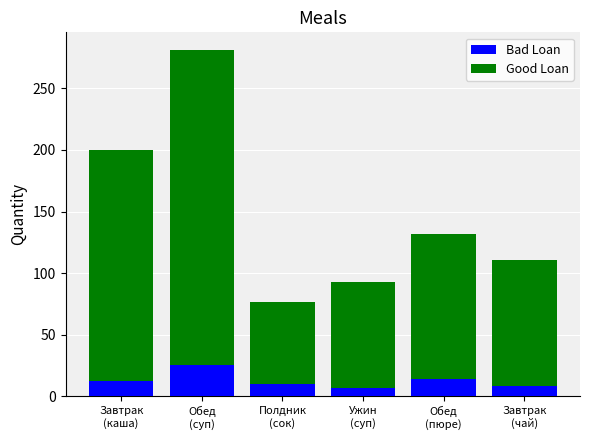

What is the highest value of the Bad Loan series?

25.6